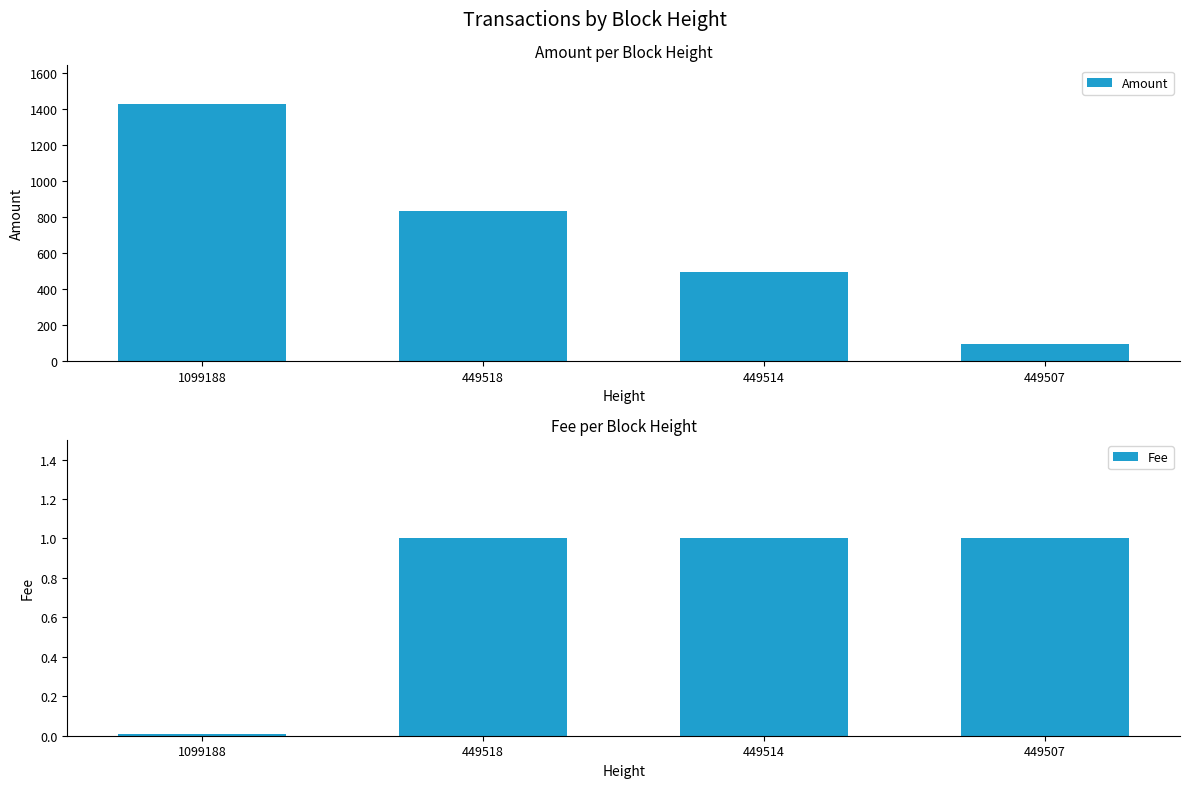

True or false: Amount has a value of 369.0 at 1099188.

False